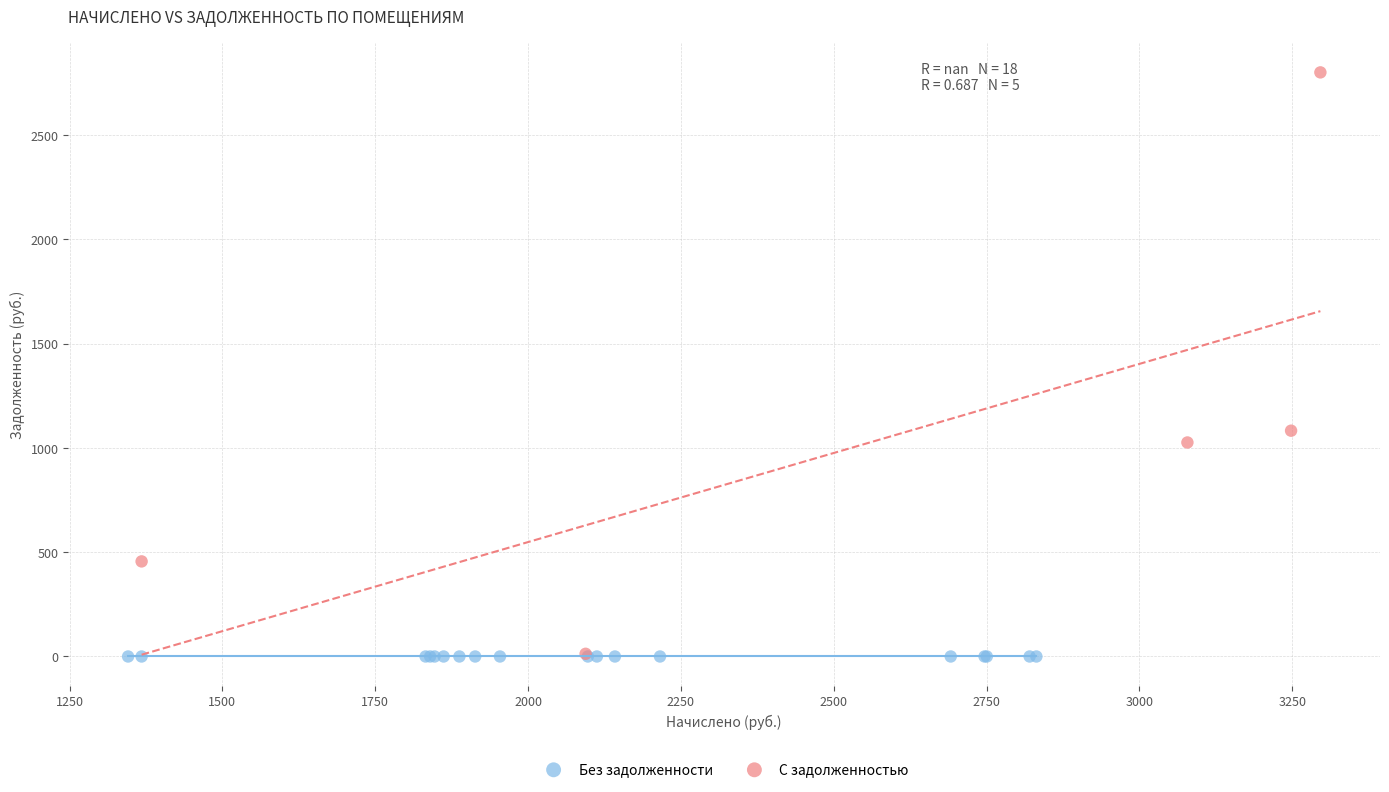

Which series reaches the maximum Y coordinate?

С задолженностью